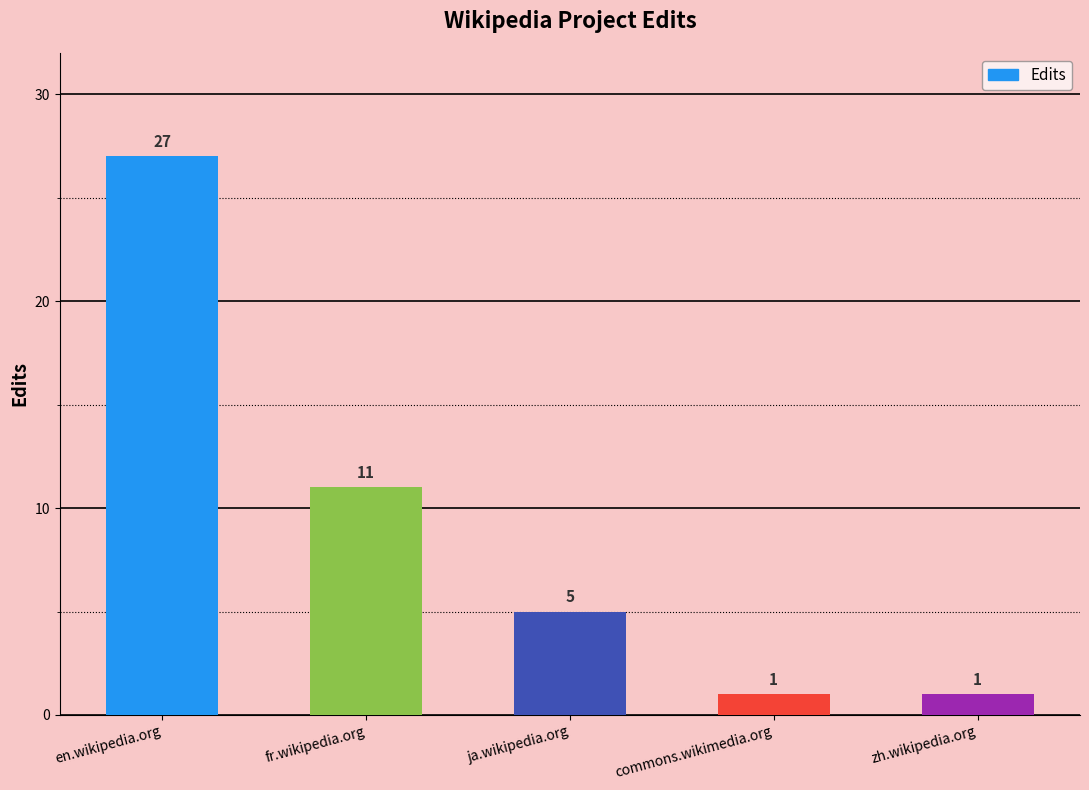

What is the sum of all values?

45